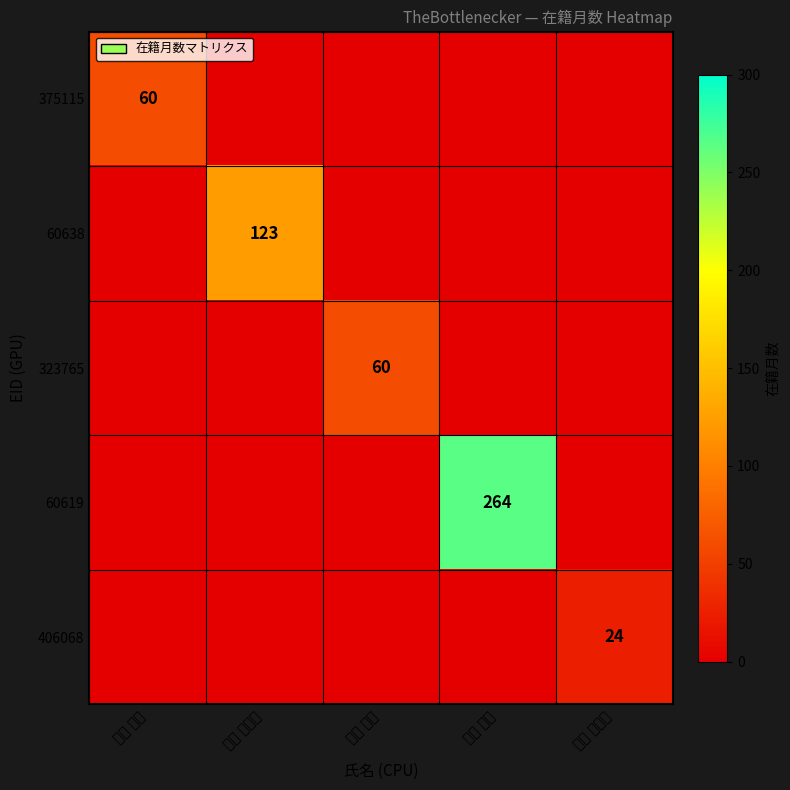

Count the number of data series in this chart.

5